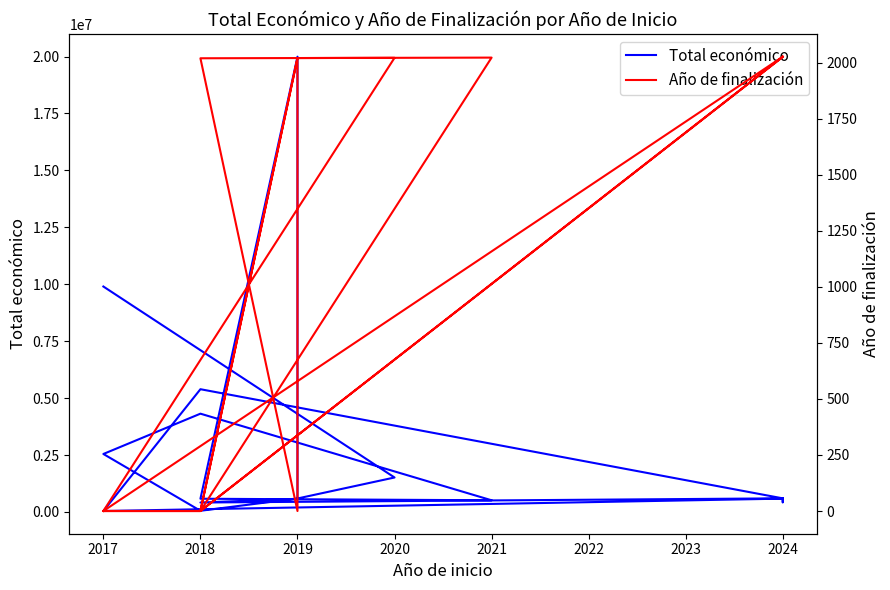

Which series has the widest spread of values?

Total económico